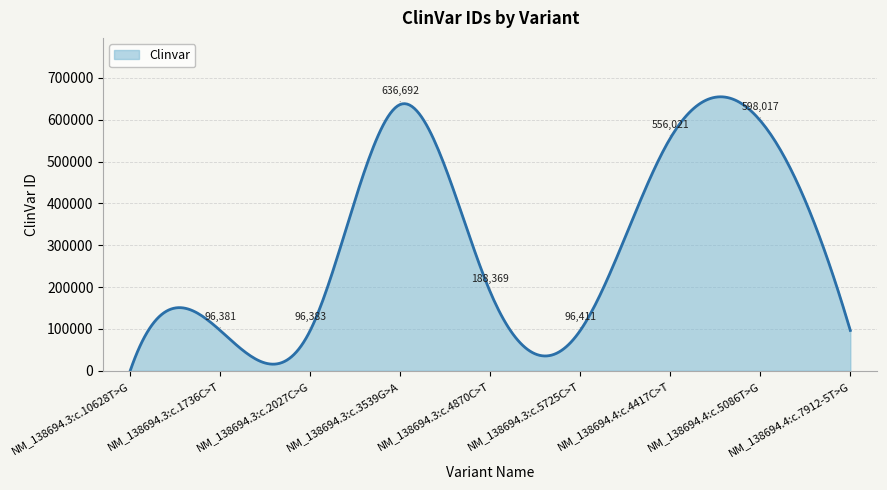

How many lines are shown in the chart?

1